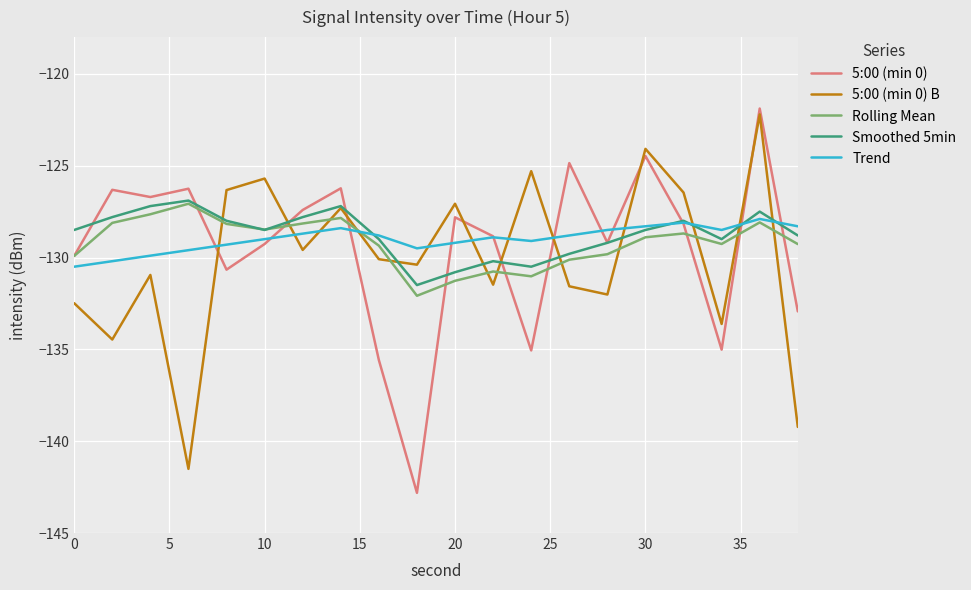

After their last crossing, which series has the higher values: Trend or 5:00 (min 0) B?

Trend